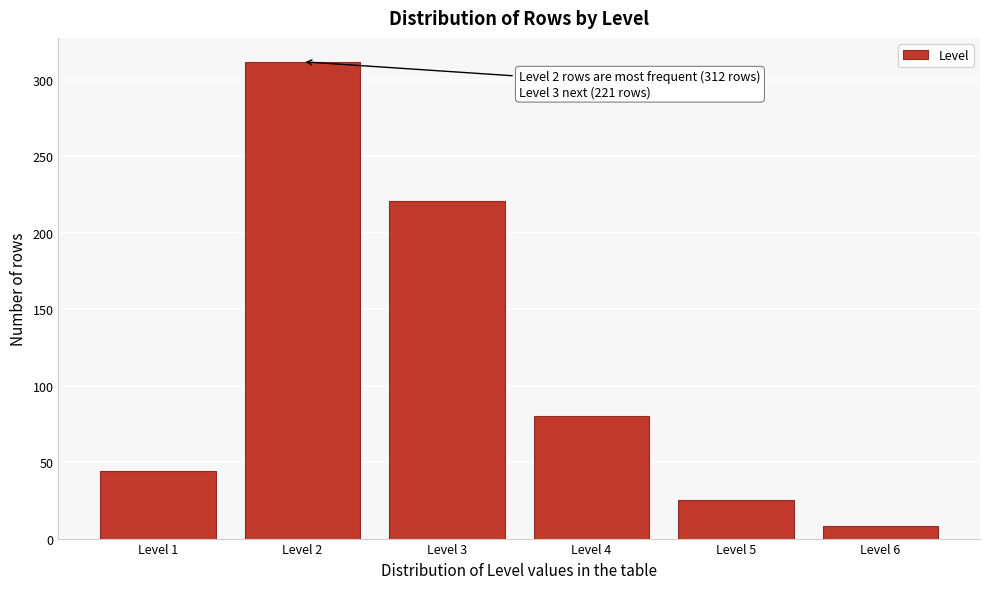

Reading left to right, transcribe all the data shown in this chart.

Level 1=44	Level 2=312	Level 3=221	Level 4=80	Level 5=25	Level 6=8